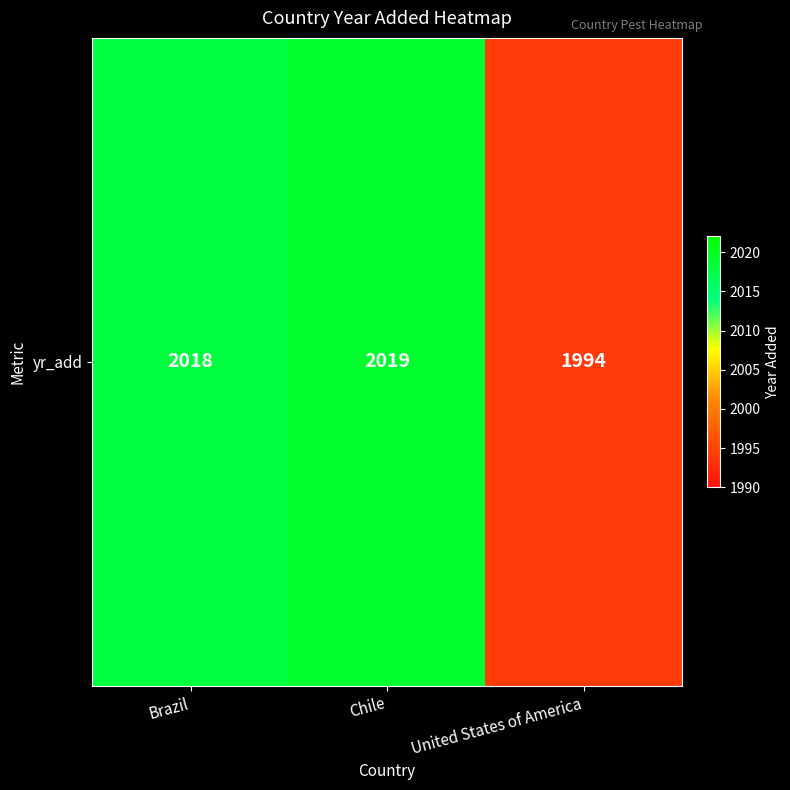

Where does the data first go above 2018?

Chile